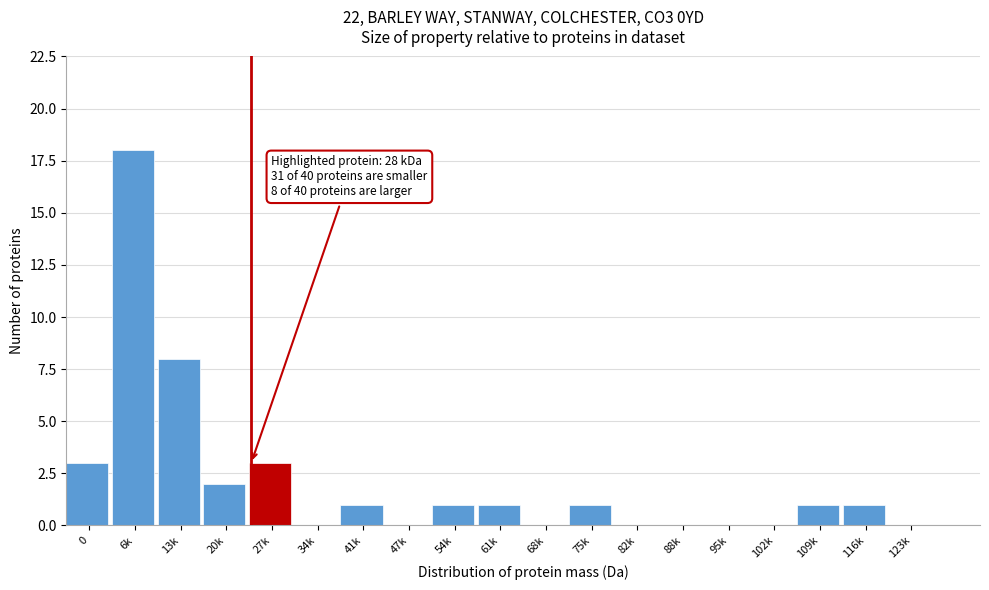

Reading left to right, transcribe all the data shown in this chart.

0=3	6k=18	13k=8	20k=2	27k=3	34k=0	41k=1	47k=0	54k=1	61k=1	68k=0	75k=1	82k=0	88k=0	95k=0	102k=0	109k=1	116k=1	123k=0